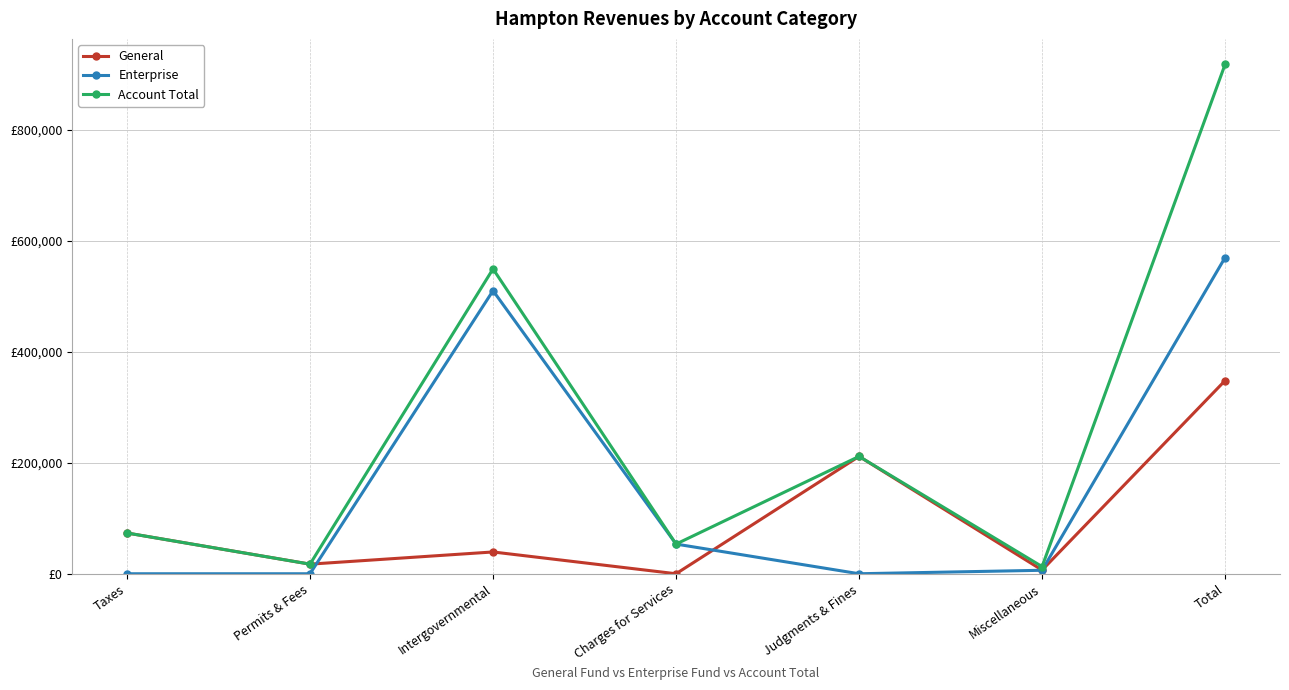

What are all the series names shown in the legend?

General, Enterprise, Account Total